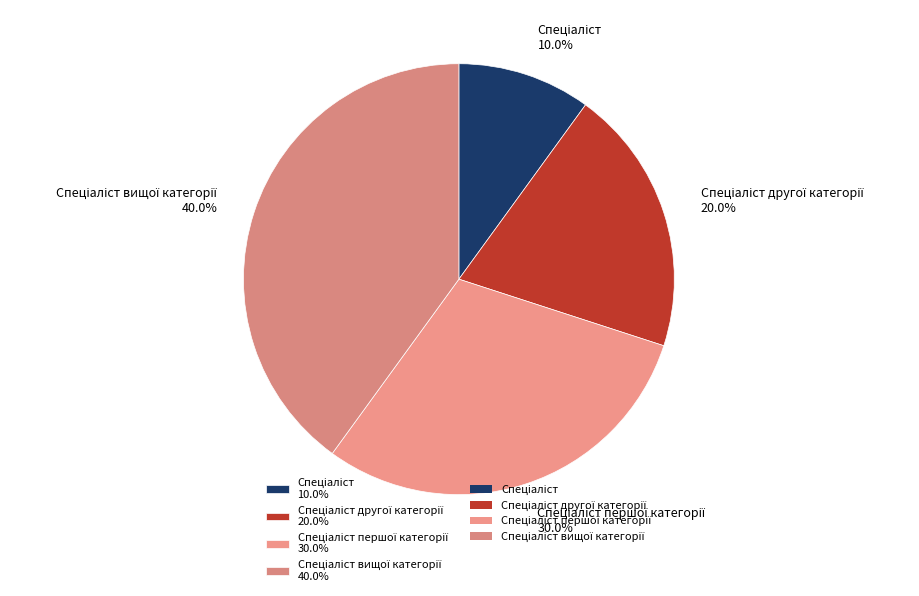

Is there a majority slice in this chart?

No